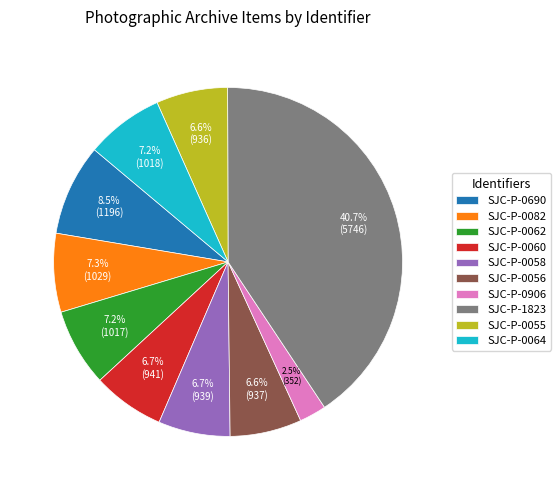

Count the number of slices in the pie.

10